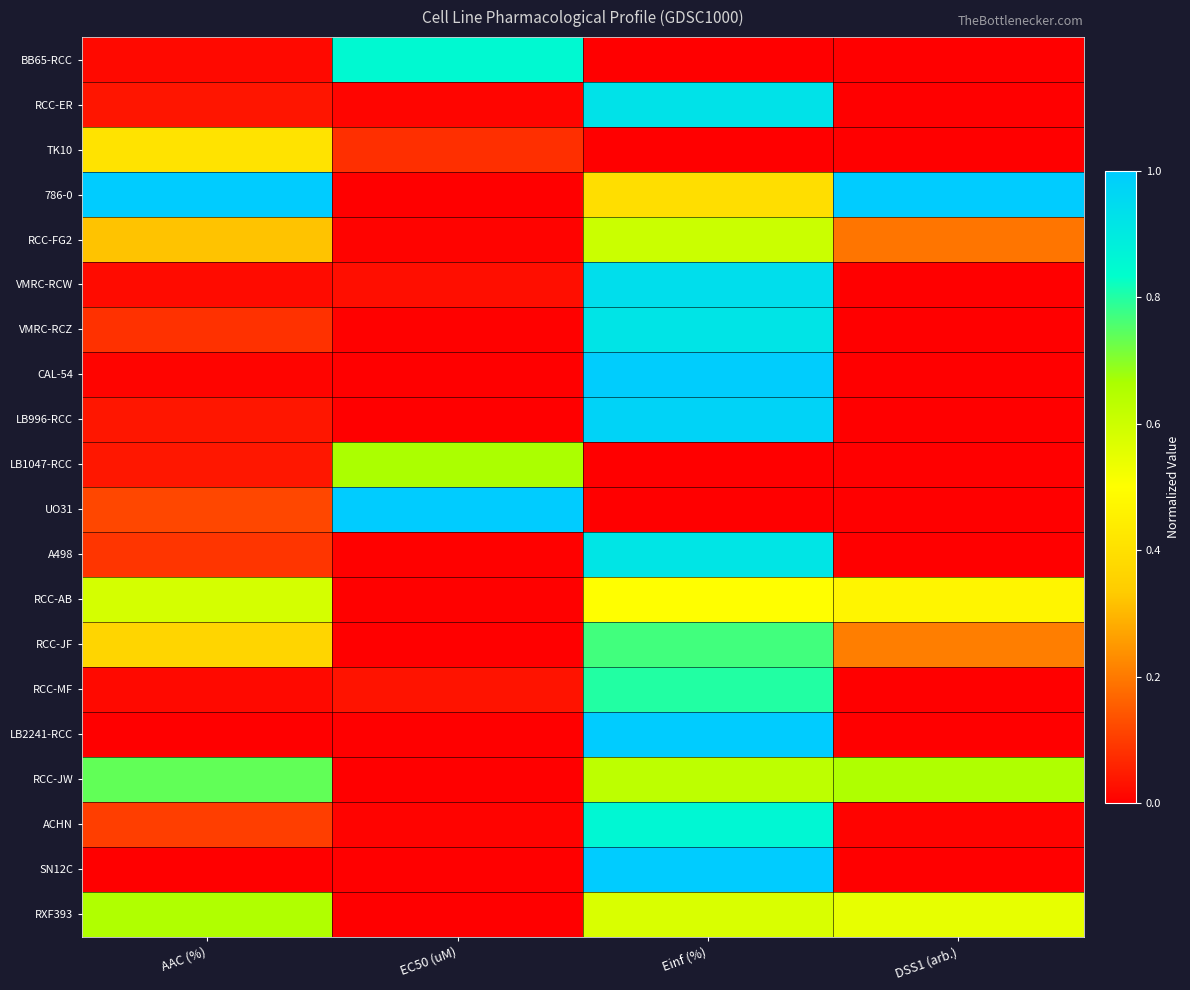

Reading right to left, what are all the values shown in this chart?

BB65-RCC: DSS1 (arb.)=0.0	Einf (%)=0.0	EC50 (uM)=0.9	AAC (%)=0.0
RCC-ER: DSS1 (arb.)=0.0	Einf (%)=0.9	EC50 (uM)=0.0	AAC (%)=0.0
TK10: DSS1 (arb.)=0.0	Einf (%)=0.0	EC50 (uM)=0.1	AAC (%)=0.4
786-0: DSS1 (arb.)=1.0	Einf (%)=0.4	EC50 (uM)=0.0	AAC (%)=1.0
RCC-FG2: DSS1 (arb.)=0.2	Einf (%)=0.6	EC50 (uM)=0.0	AAC (%)=0.3
VMRC-RCW: DSS1 (arb.)=0.0	Einf (%)=0.9	EC50 (uM)=0.0	AAC (%)=0.0
VMRC-RCZ: DSS1 (arb.)=0.0	Einf (%)=0.9	EC50 (uM)=0.0	AAC (%)=0.1
CAL-54: DSS1 (arb.)=0.0	Einf (%)=1.0	EC50 (uM)=0.0	AAC (%)=0.0
LB996-RCC: DSS1 (arb.)=0.0	Einf (%)=1.0	EC50 (uM)=0.0	AAC (%)=0.0
LB1047-RCC: DSS1 (arb.)=0.0	Einf (%)=0.0	EC50 (uM)=0.7	AAC (%)=0.0
UO31: DSS1 (arb.)=0.0	Einf (%)=0.0	EC50 (uM)=1.0	AAC (%)=0.1
A498: DSS1 (arb.)=0.0	Einf (%)=0.9	EC50 (uM)=0.0	AAC (%)=0.1
RCC-AB: DSS1 (arb.)=0.5	Einf (%)=0.5	EC50 (uM)=0.0	AAC (%)=0.6
RCC-JF: DSS1 (arb.)=0.2	Einf (%)=0.8	EC50 (uM)=0.0	AAC (%)=0.4
RCC-MF: DSS1 (arb.)=0.0	Einf (%)=0.8	EC50 (uM)=0.0	AAC (%)=0.0
LB2241-RCC: DSS1 (arb.)=0.0	Einf (%)=1.0	EC50 (uM)=0.0	AAC (%)=0.0
RCC-JW: DSS1 (arb.)=0.7	Einf (%)=0.6	EC50 (uM)=0.0	AAC (%)=0.7
ACHN: DSS1 (arb.)=0.0	Einf (%)=0.9	EC50 (uM)=0.0	AAC (%)=0.1
SN12C: DSS1 (arb.)=0.0	Einf (%)=1.0	EC50 (uM)=0.0	AAC (%)=0.0
RXF393: DSS1 (arb.)=0.5	Einf (%)=0.6	EC50 (uM)=0.0	AAC (%)=0.7